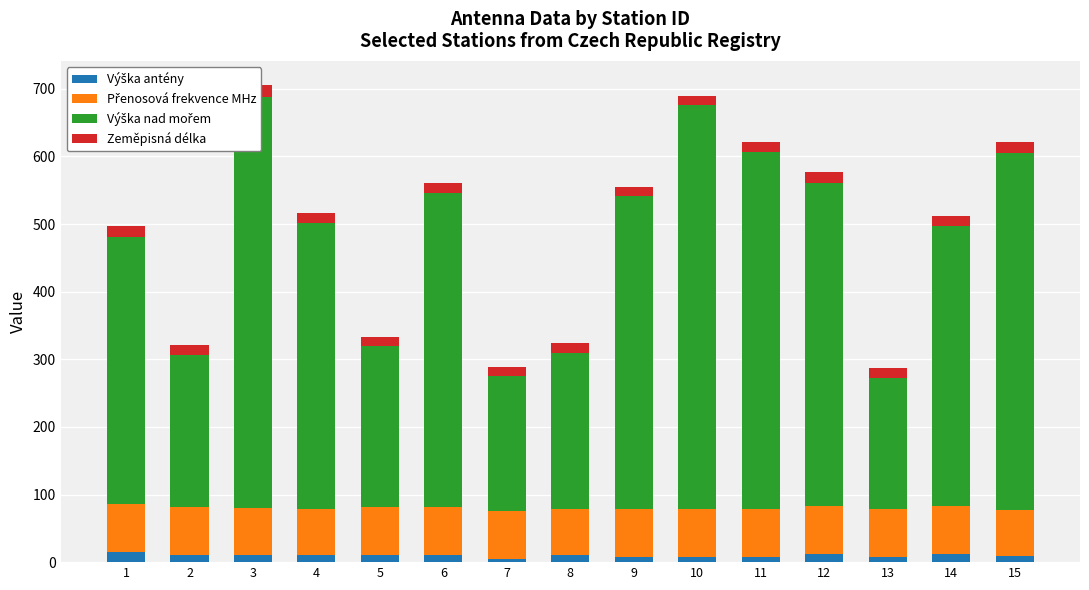

Which series has the largest range (max minus min)?

Výška nad mořem